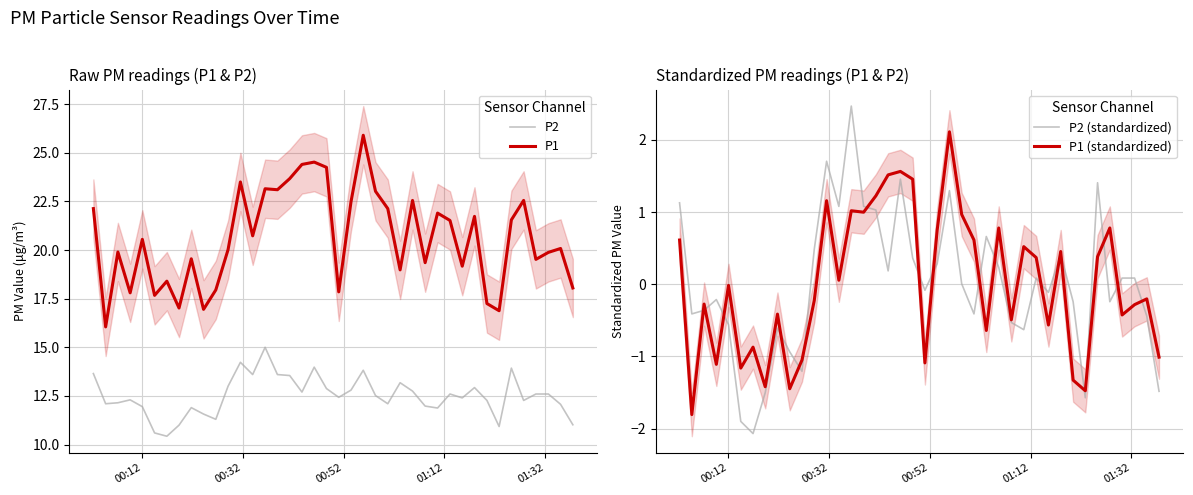

True or false: P1 and P2 cross at least once.

False